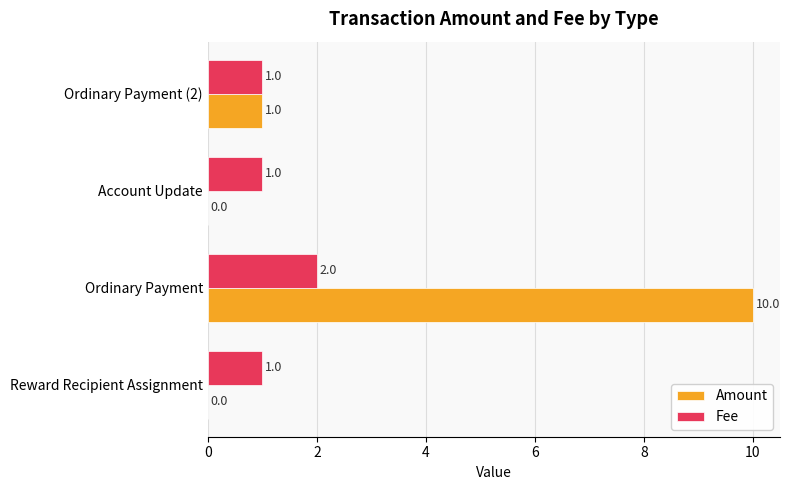

Which category has the highest value in the Amount series?

Ordinary Payment